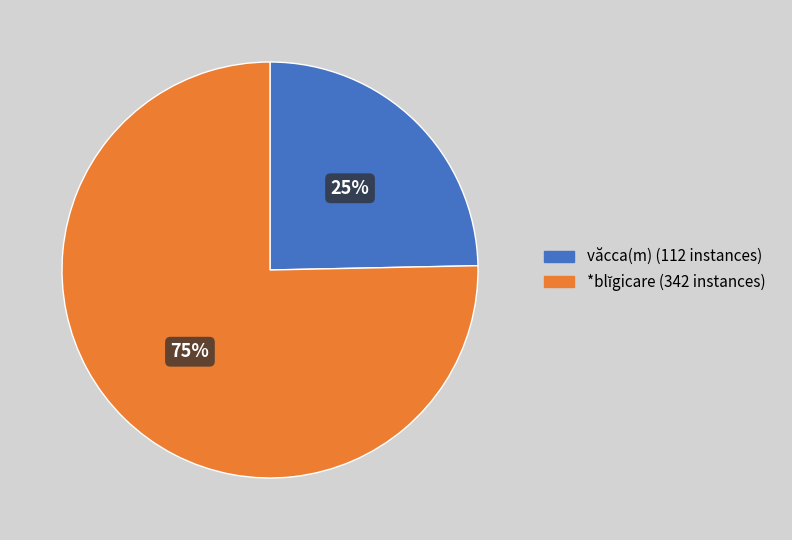

Is there any slice that represents more than half of the pie?

Yes